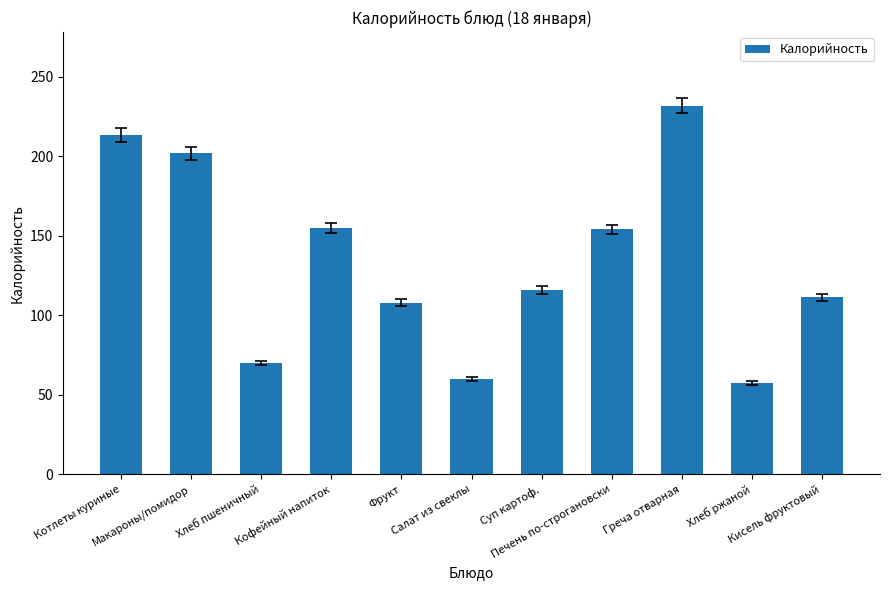

Reading left to right, list all the values displayed in this chart.

Котлеты куриные=213.5	Макароны/помидор=201.9	Хлеб пшеничный=70.1	Кофейный напиток=155.2	Фрукт=108.0	Салат из свеклы=60.1	Суп картоф.=116.0	Печень по-строгановски=154.1	Греча отварная=231.9	Хлеб ржаной=57.5	Кисель фруктовый=111.4